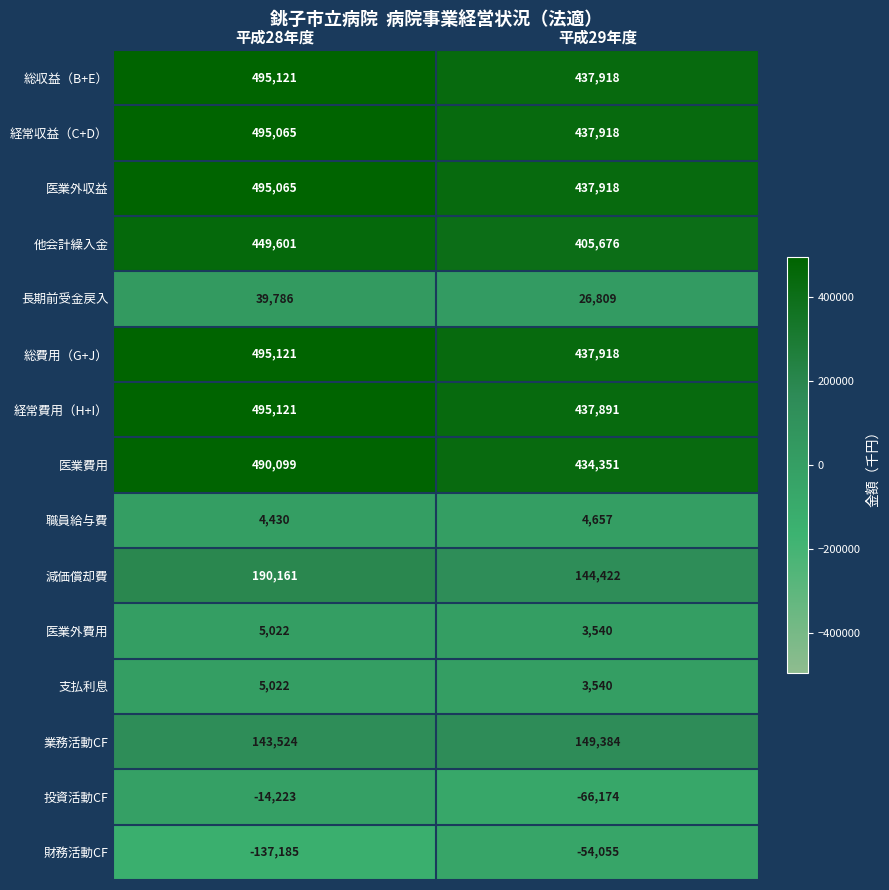

What is the maximum value shown in the chart?

495121